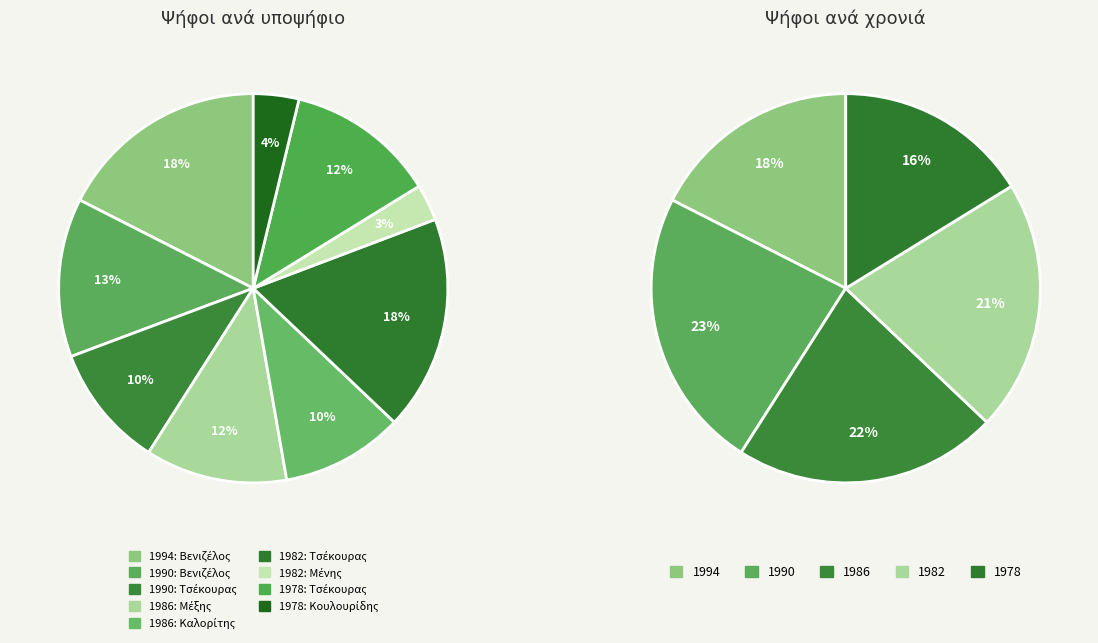

Which category has the smallest portion of the pie?

ΜΕΝΗΣ ΙΩΑΝΝΗΣ (1982)